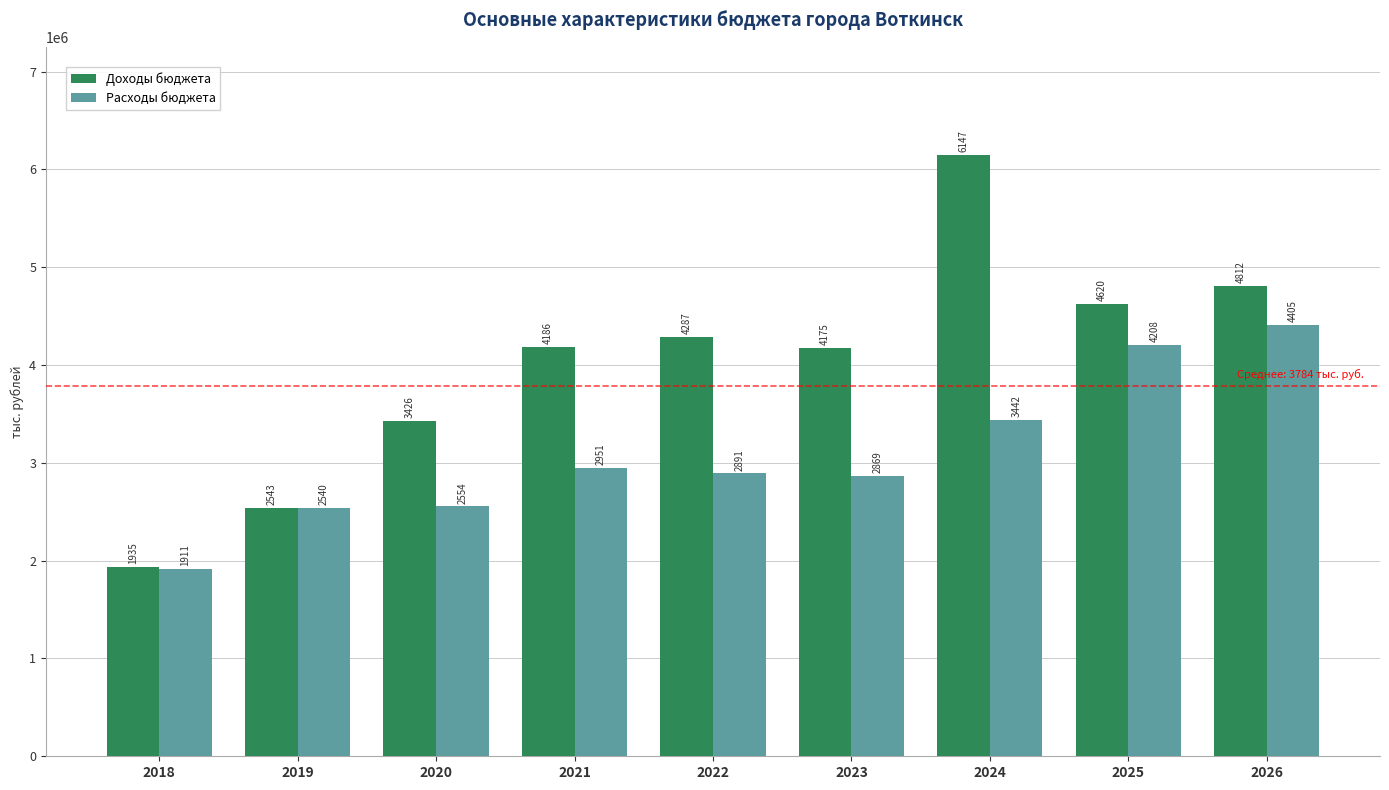

List the series in order of their peak value, highest first.

Доходы бюджета, Расходы бюджета